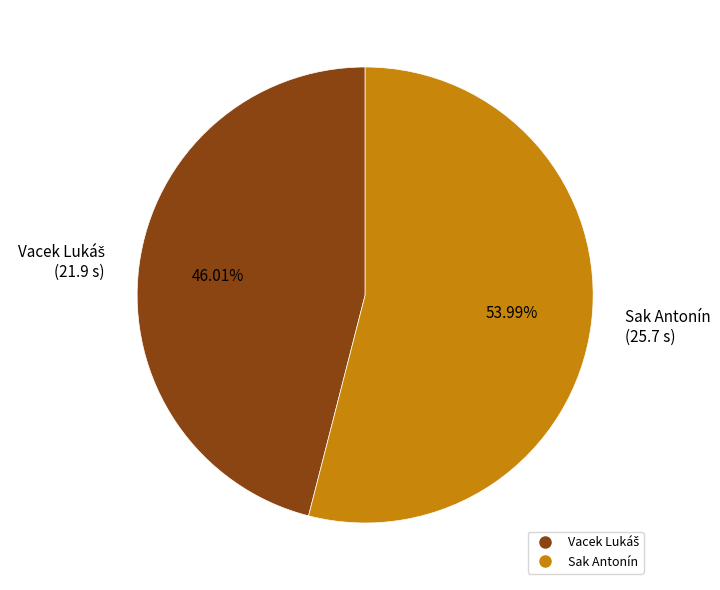

To the nearest percent, what percentage of the pie is Sak Antonín?

54%